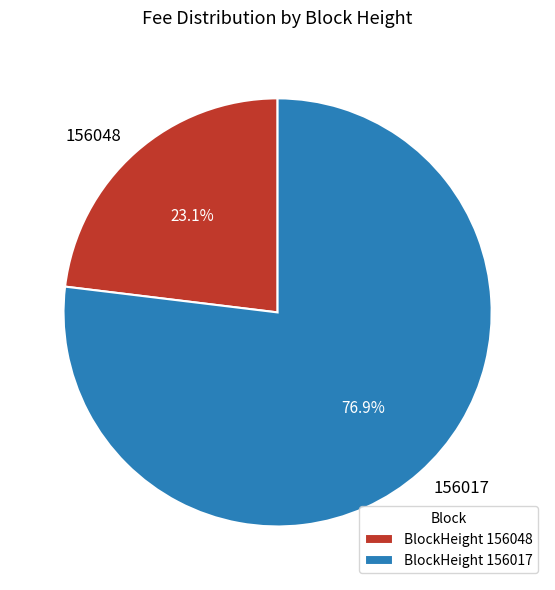

Which has a higher value, 156017 or 156048?

156017